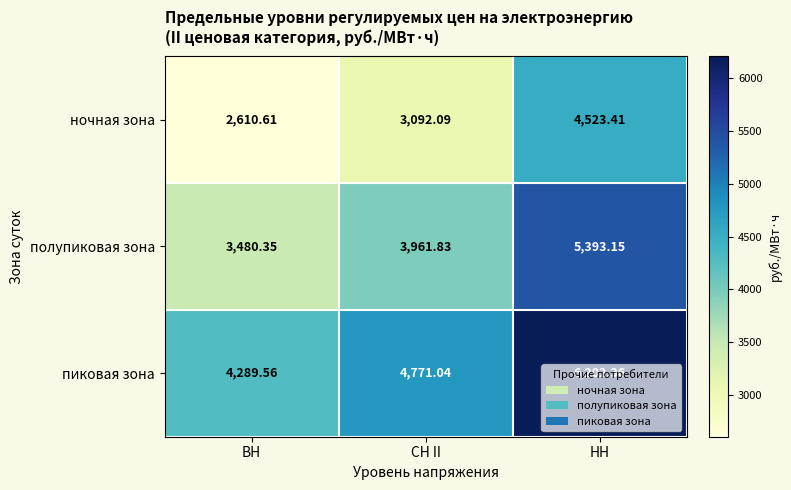

At which label does ночная зона first exceed 3092?

СН II